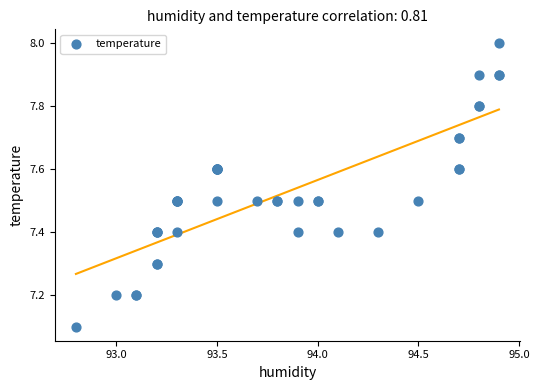

What Y value in the scatter plot is closest to 7?

7.1